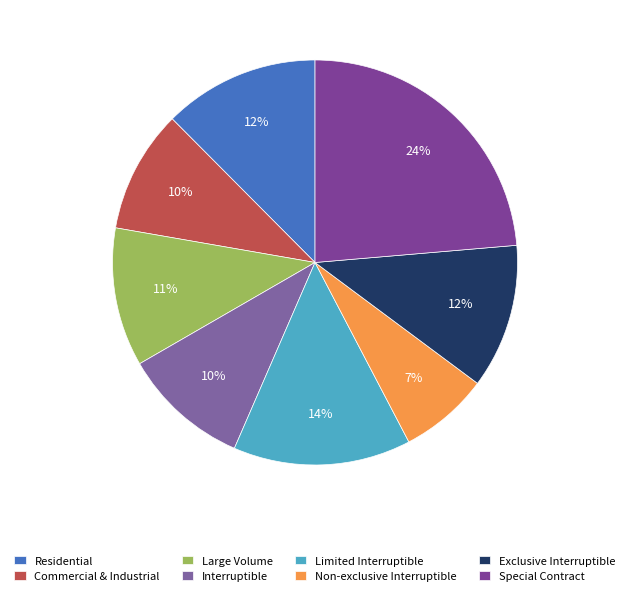

Rank the categories by value from highest to lowest.

Special Contract, Limited Interruptible, Residential, Exclusive Interruptible, Large Volume, Interruptible, Commercial & Industrial, Non-exclusive Interruptible